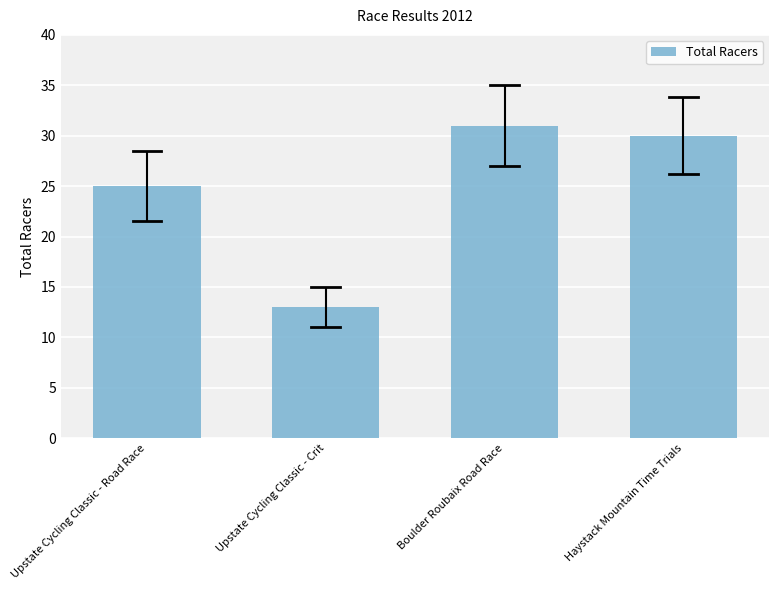

What is the difference between the maximum and minimum values?

18